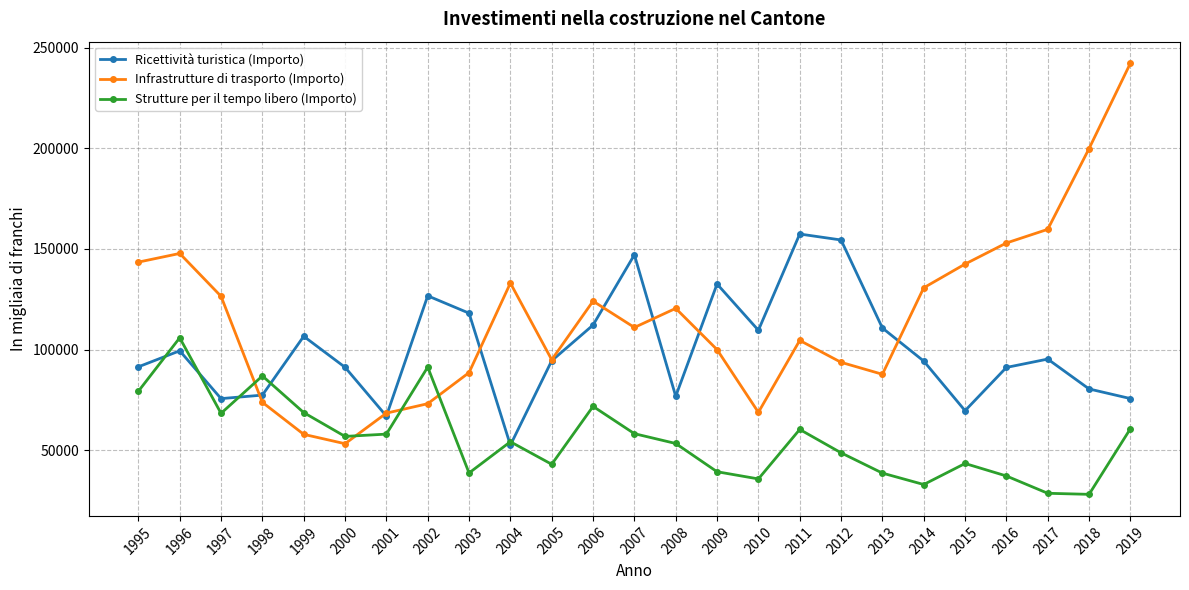

What is the value of the Strutture per il tempo libero (Importo) point at the 17th from the left?

60296